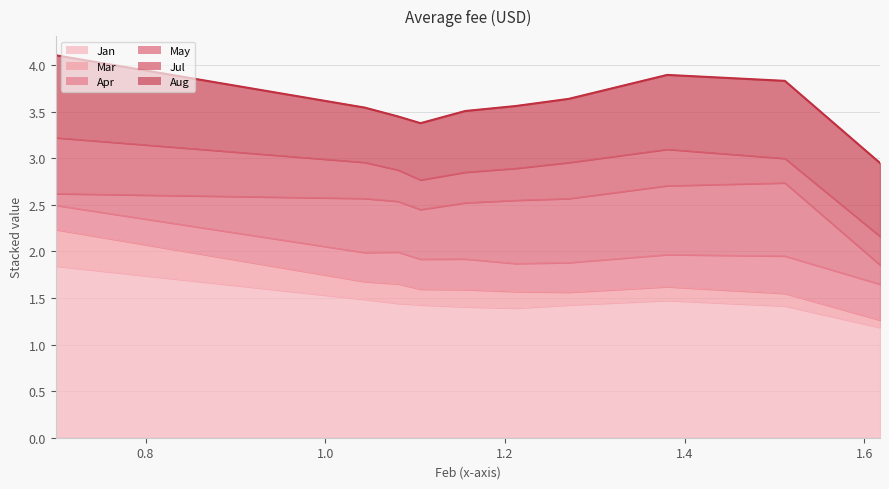

The Aug series shows 0.6 at pct35. True or false?

True